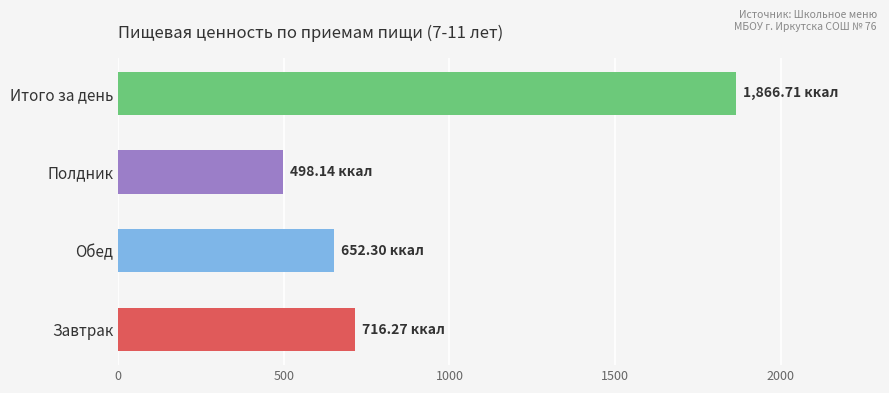

At which category does the chart reach its minimum across all series?

Полдник